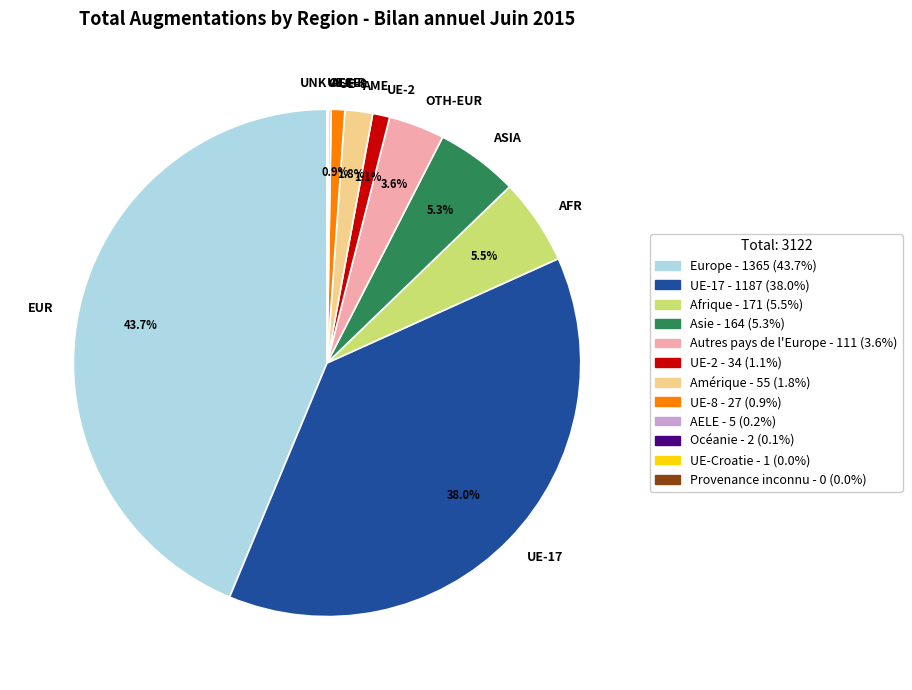

Which slice is the largest?

EUR